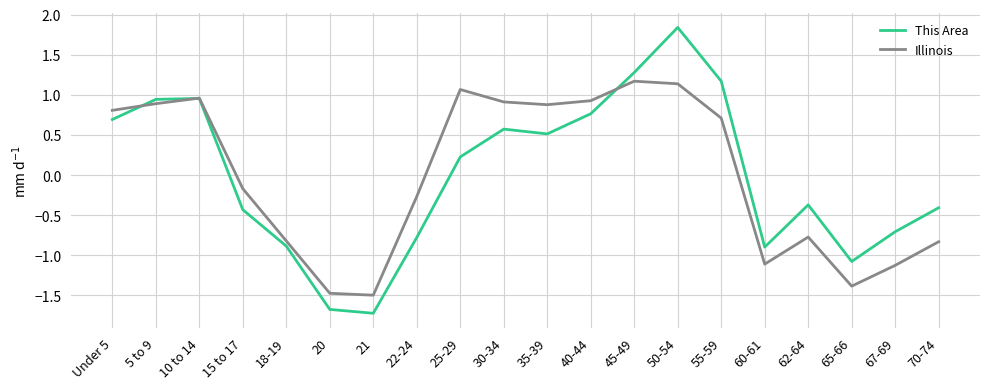

Is the value of Illinois at 60-61 greater than the value of This Area at 40-44?

No